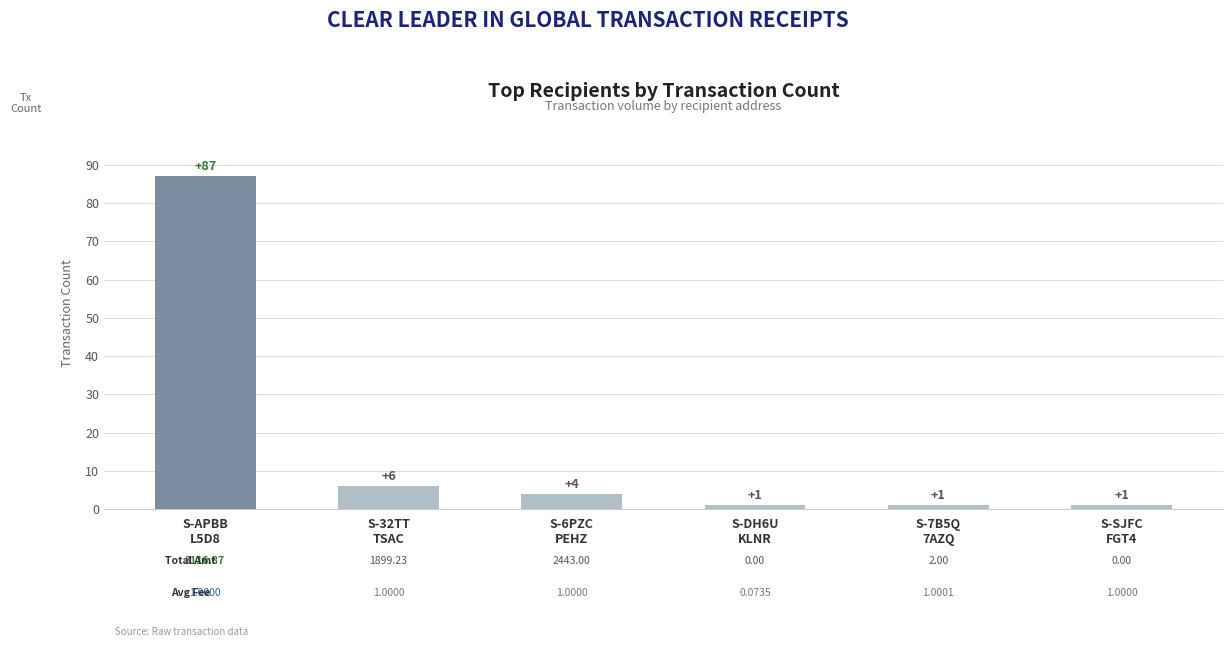

Where is the data nearest to the value 44?

S-32TT
TSAC